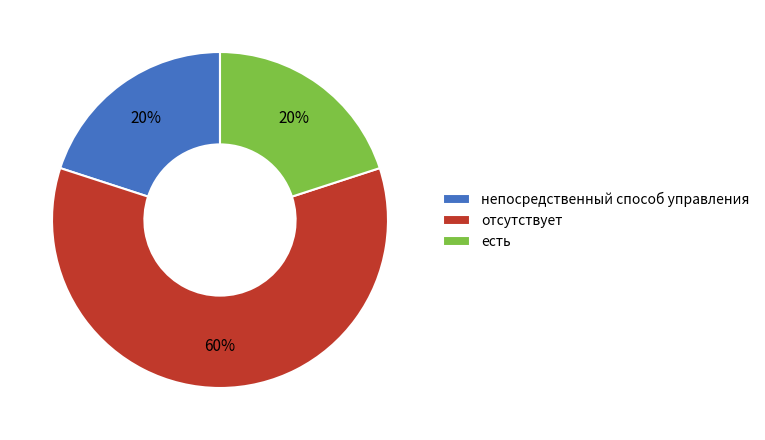

Is there any slice that represents more than half of the pie?

Yes